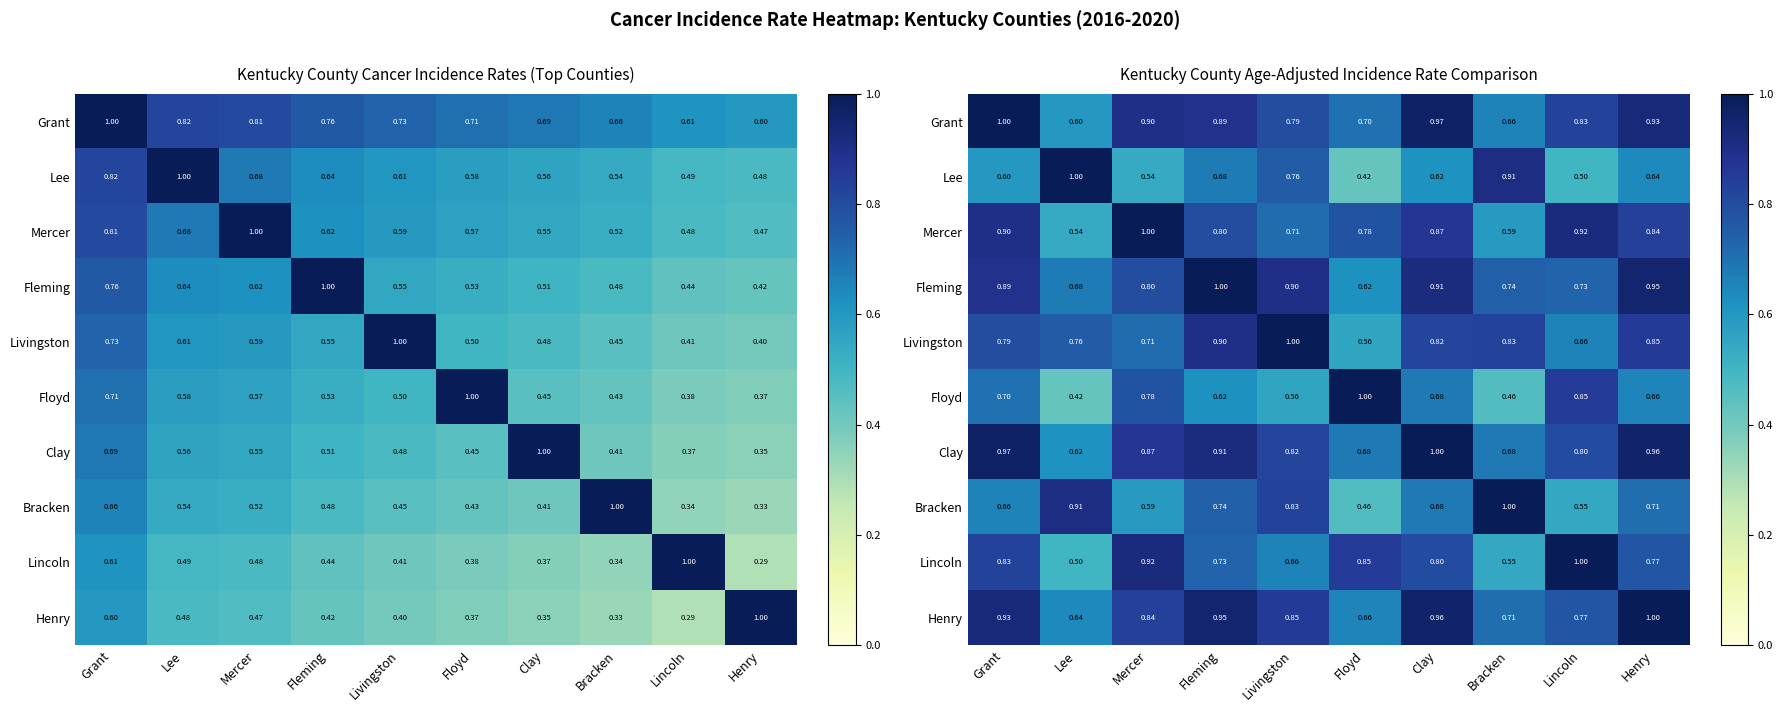

The value of Mercer at Lincoln is 1.3. True or false?

False